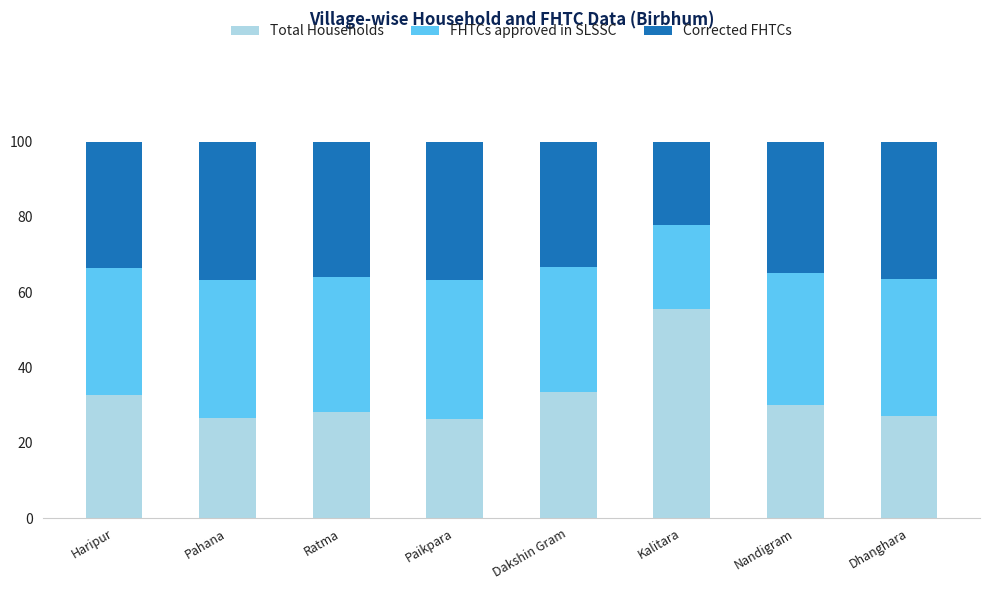

What are all the series names shown in the legend?

Total Households, FHTCs approved in SLSSC, Corrected FHTCs